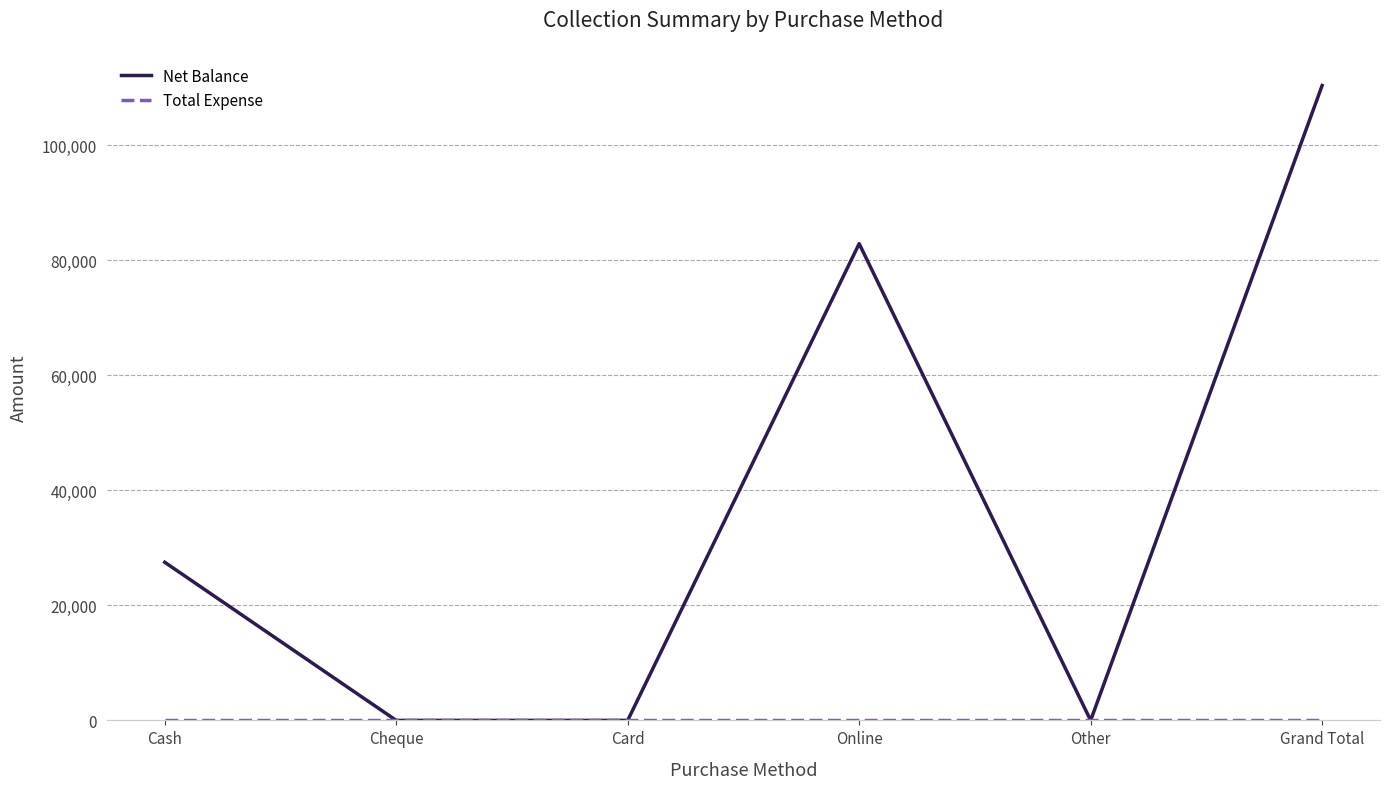

At which category does the chart reach its peak across all series?

Grand Total